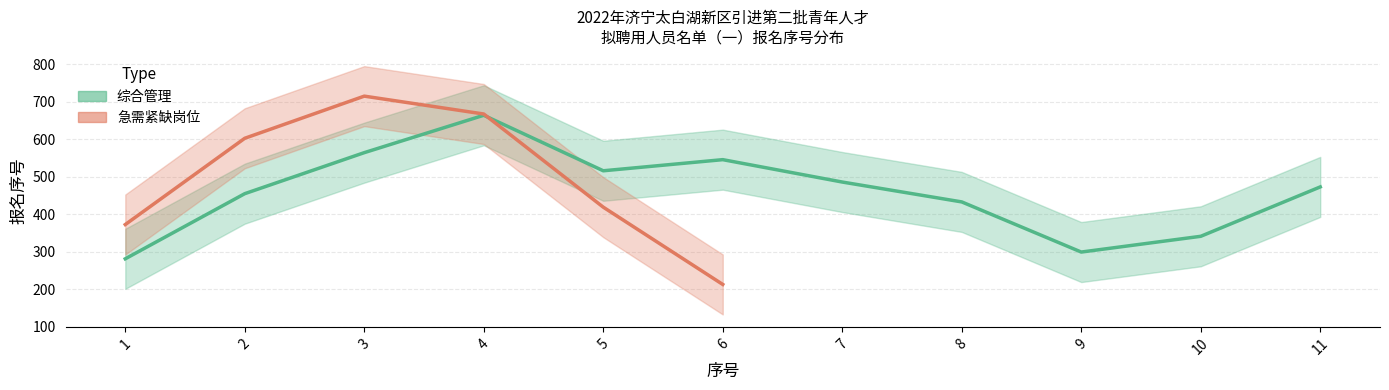

What are all the series names shown in the legend?

综合管理, 急需紧缺岗位